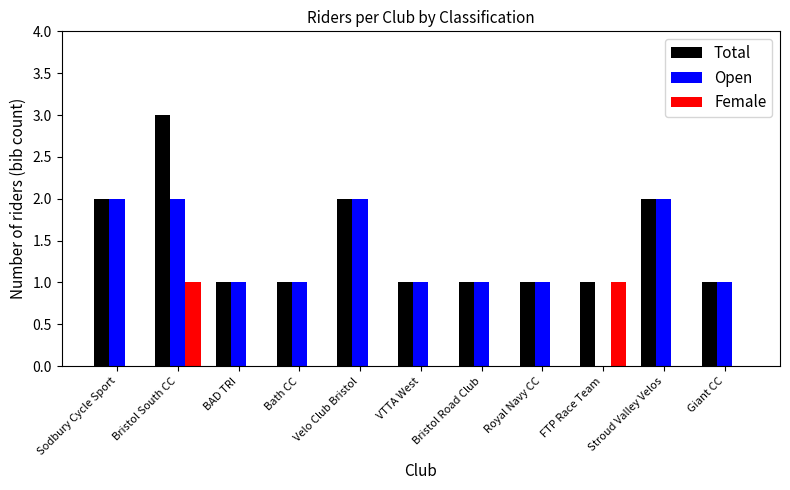

What is the maximum value shown in the chart?

3